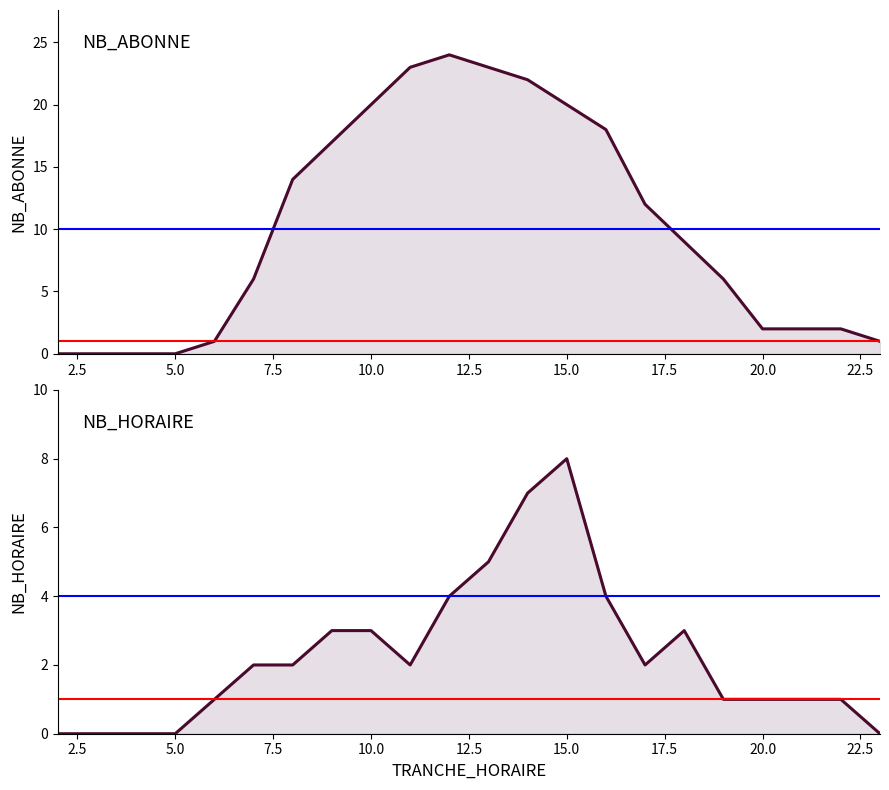

Does the chart display data point markers on the line(s)?

No